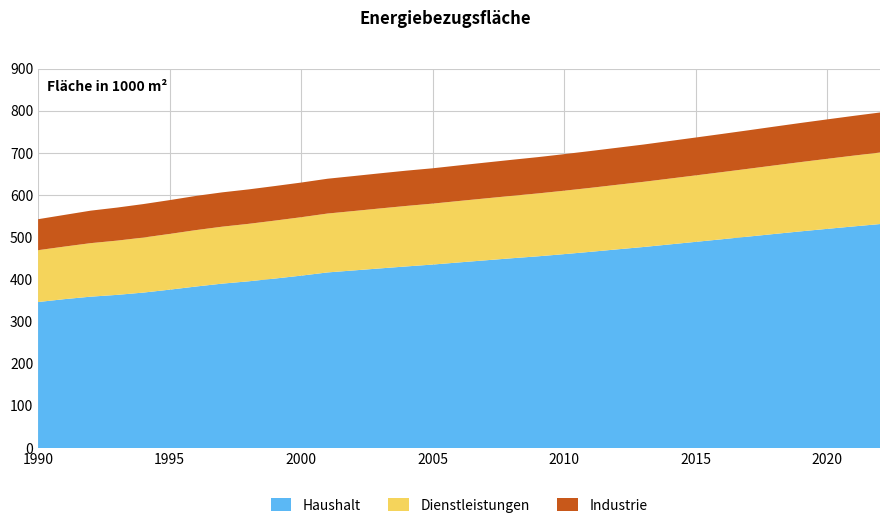

Reading right to left, transcribe all the data shown in this chart.

Haushalt: 531235	525668	519899	514014	507836	501524	495250	489072	482929	476767	471165	465403	459908	454725	450107	445207	440258	435181	430746	426040	421272	416503	408893	401958	395413	389946	383063	375614	368686	363261	359000	353123	346279
Dienstleistungen: 169658	167946	166141	164356	162609	160883	159254	157646	156088	154566	153150	151752	150471	149194	148000	146858	145712	144562	143502	142265	140907	139682	138564	137488	136337	135115	133837	132215	130531	128693	126974	124668	122985
Industrie: 95007	94268	93539	92806	92049	91272	90544	89844	89156	88441	87835	87350	86723	86107	85507	84959	84406	83817	83690	83324	82959	82556	82230	81976	81693	81398	81084	80211	79420	78351	77064	75130	73505